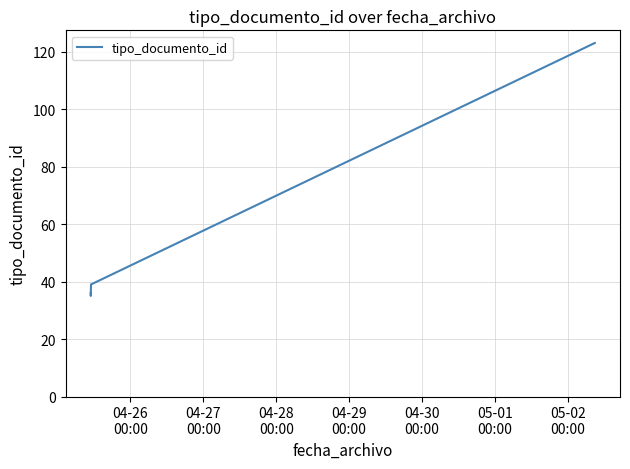

What is the maximum value shown in the chart?

123